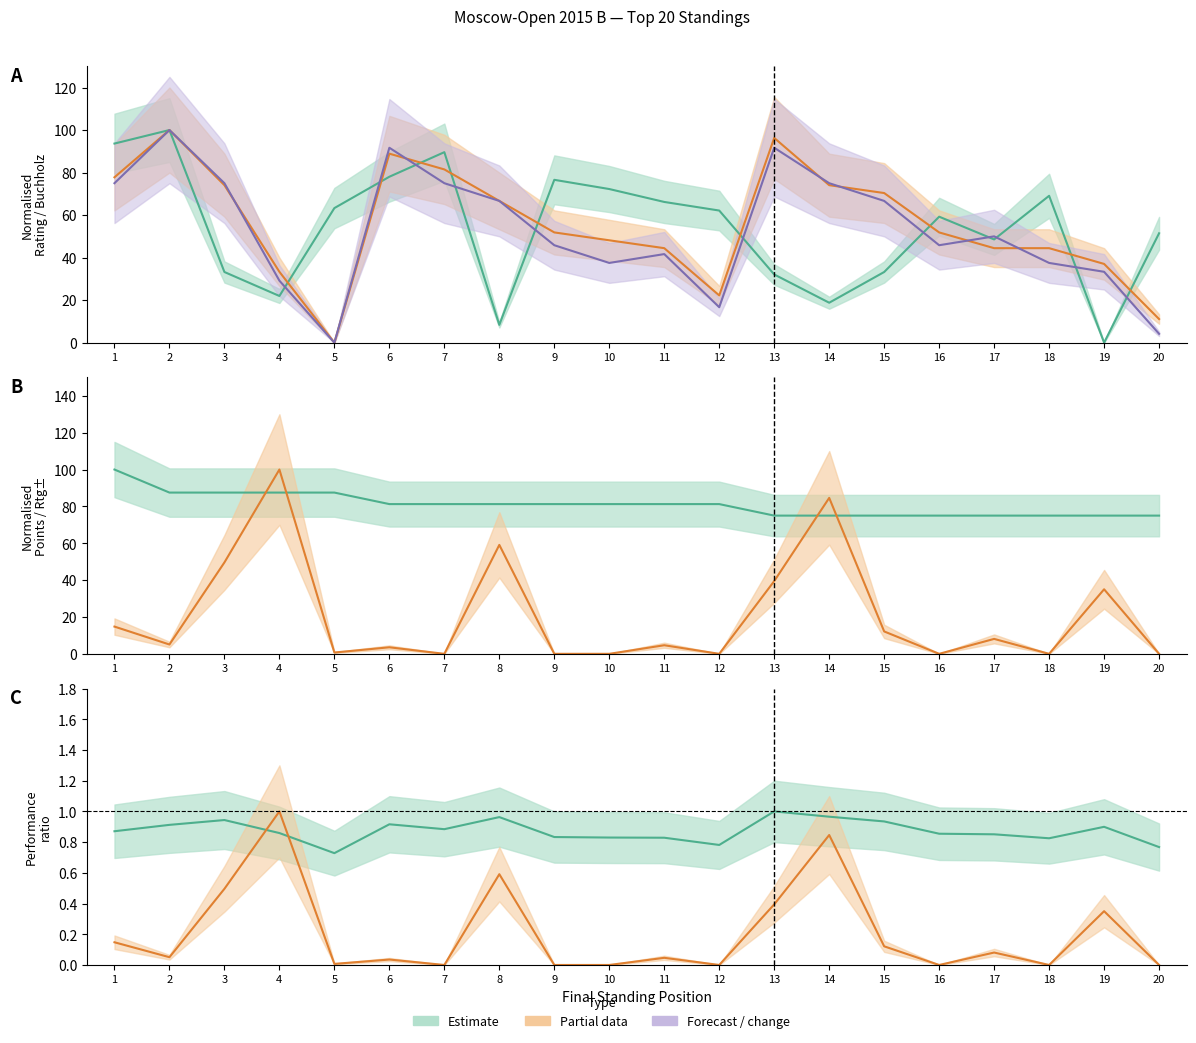

Which series has the widest spread of values?

Rating